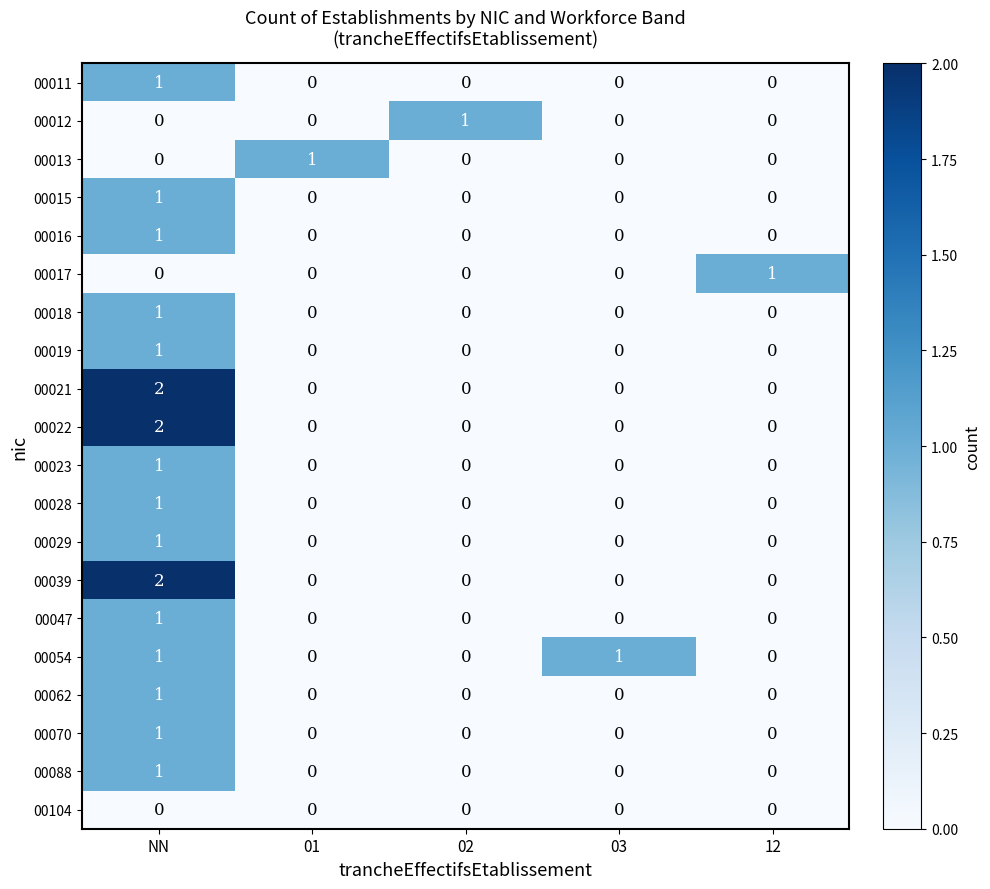

Count the 00029 values in the range 0 to 1.

5